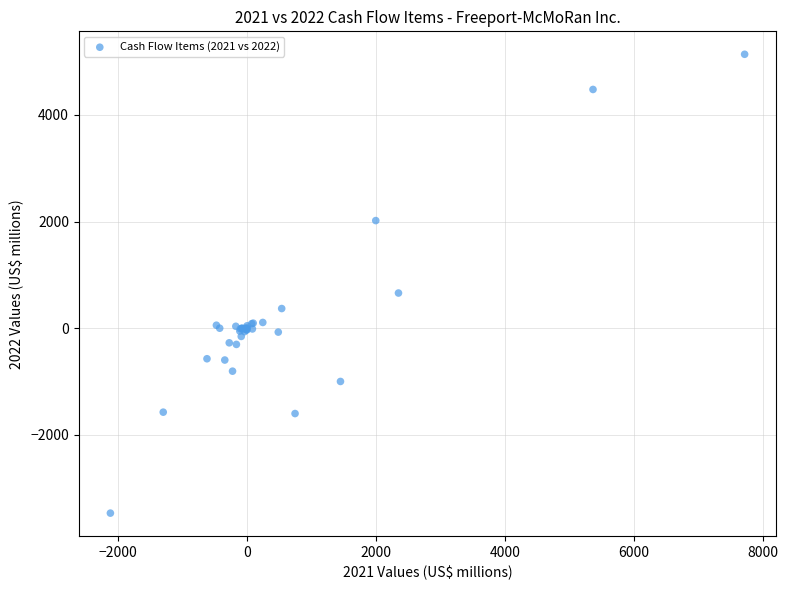

What Y value in the scatter plot is closest to 835?

660